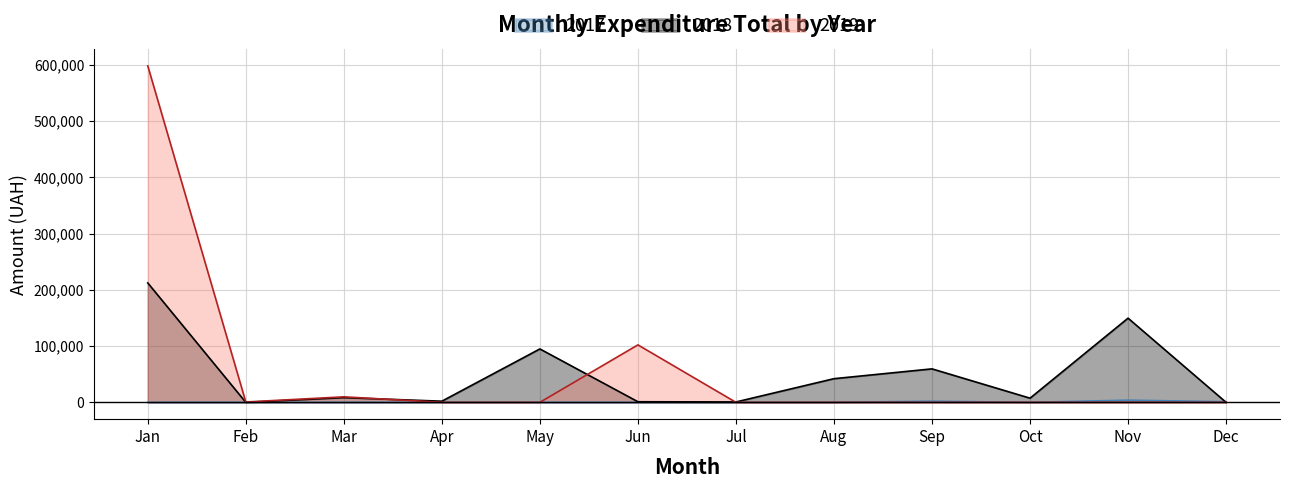

Rank the series by their maximum value, from highest to lowest.

2019, 2018, 2017